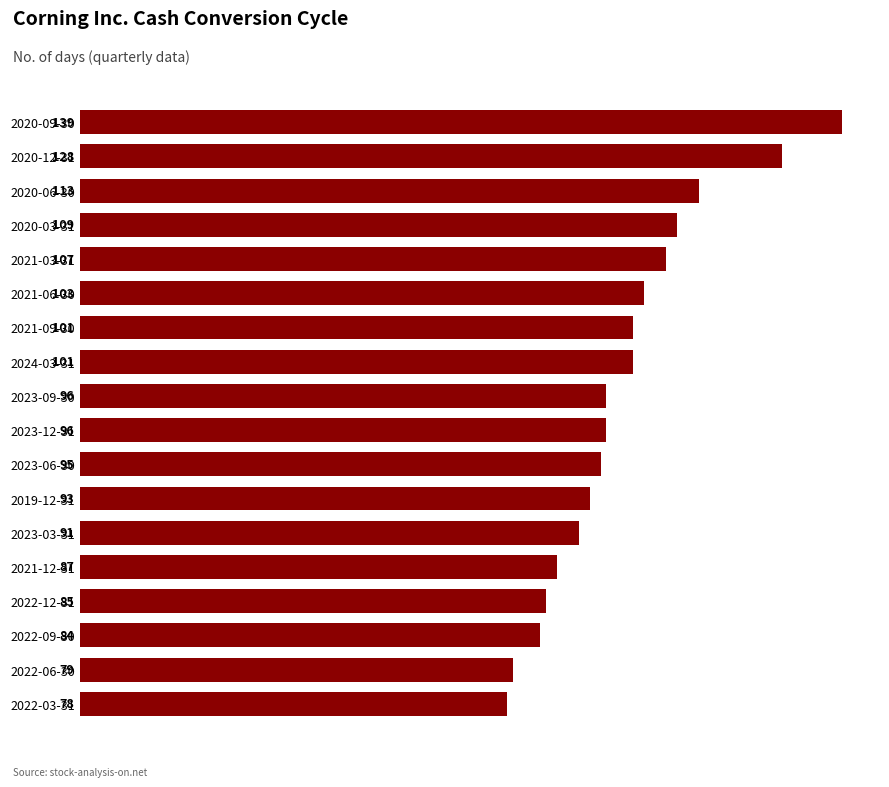

Count the number of data series in this chart.

1